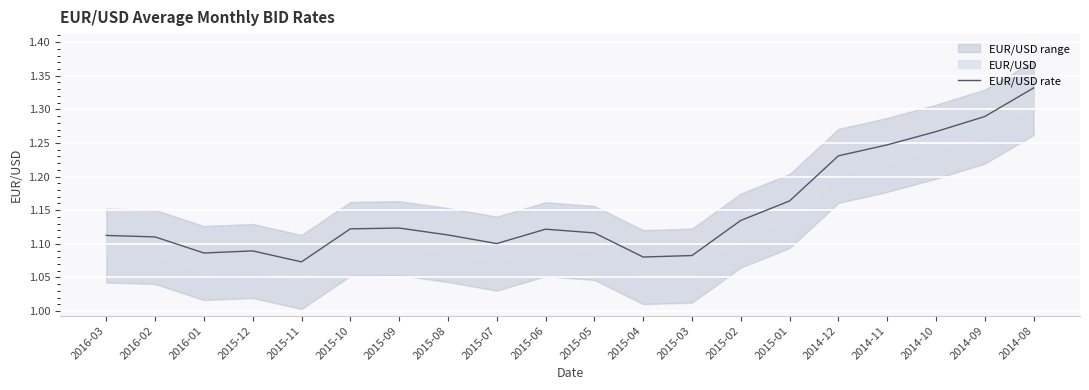

At which label is the value closest to 1?

2015-11